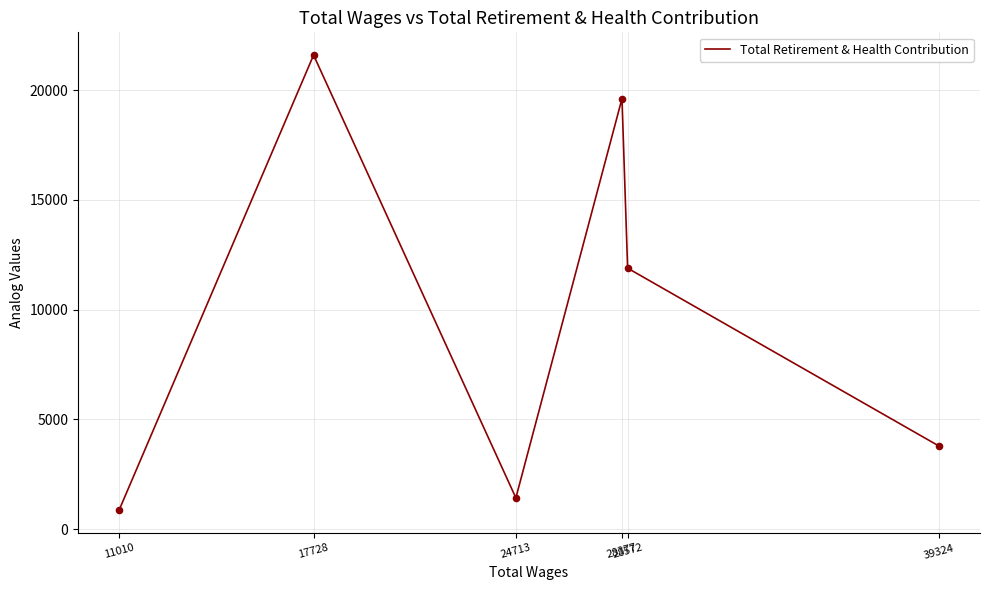

Approximately how many times larger is the value at 39324 compared to 28572?

0.3